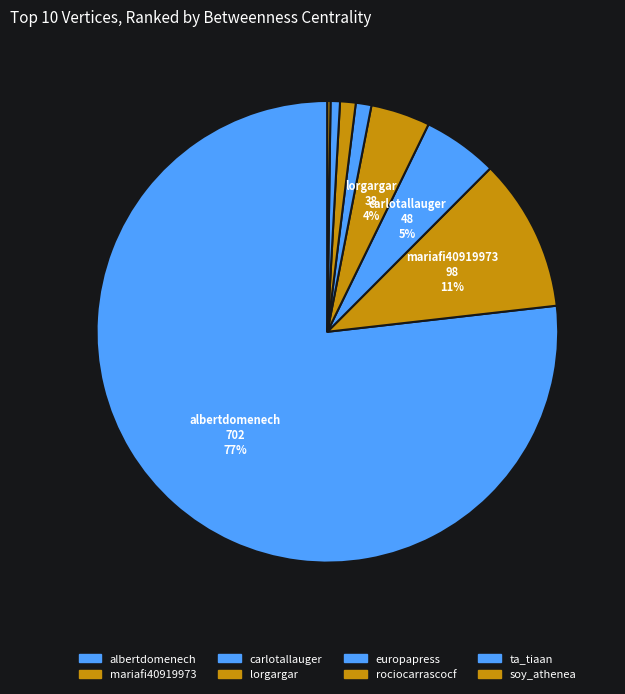

Does ta_tiaan represent more than half of the total?

No